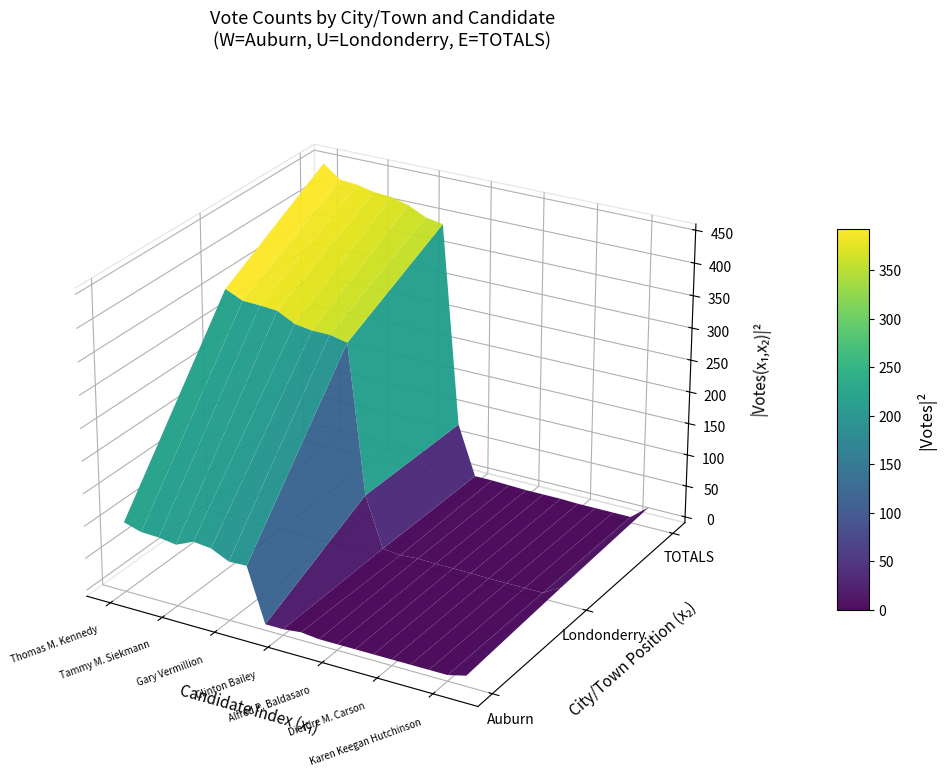

How many data points in Auburn are above 3?

9